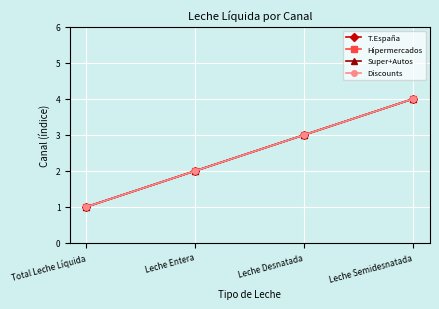

How many T.España values are between 2 and 4?

3